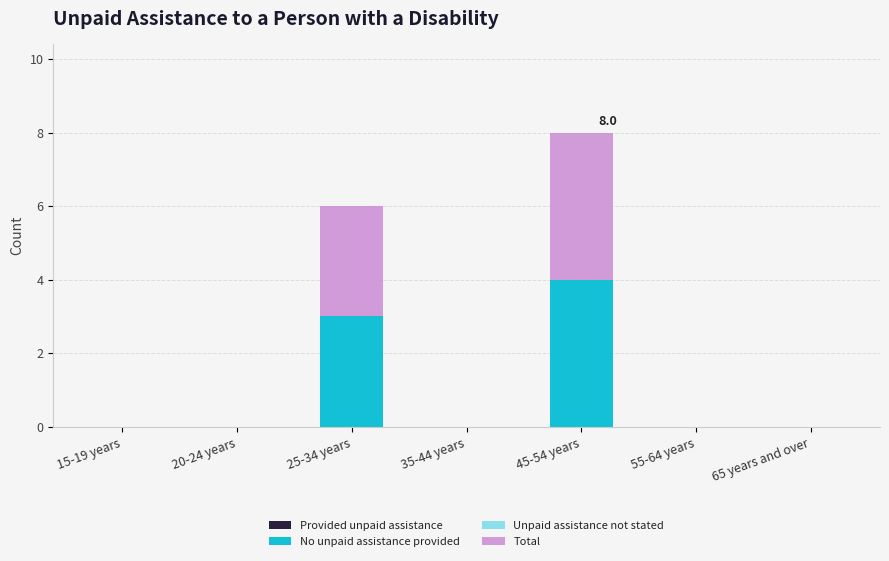

At which category is the sum across all series the highest?

45-54 years